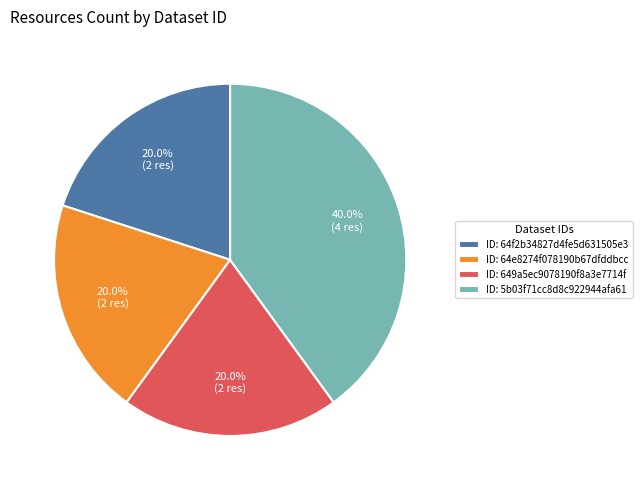

Combined, do ID: 64e8274f078190b67dfddbcc and ID: 649a5ec9078190f8a3e7714f account for over 50%?

No